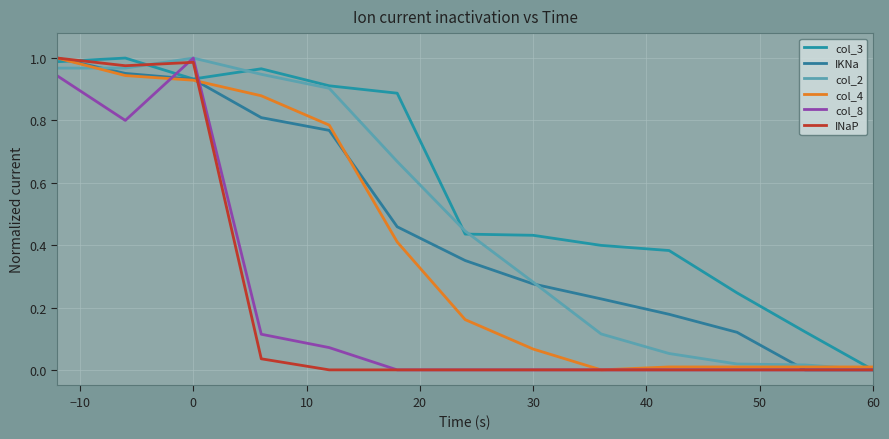

Is this an area chart (filled region under the line)?

No